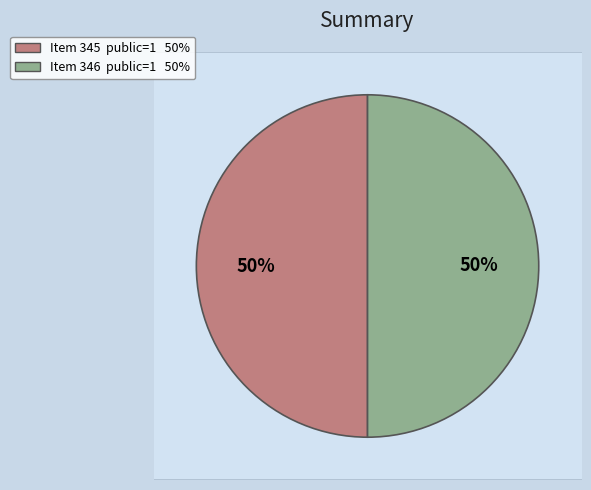

How much of the chart is everything except 346?

50.0%